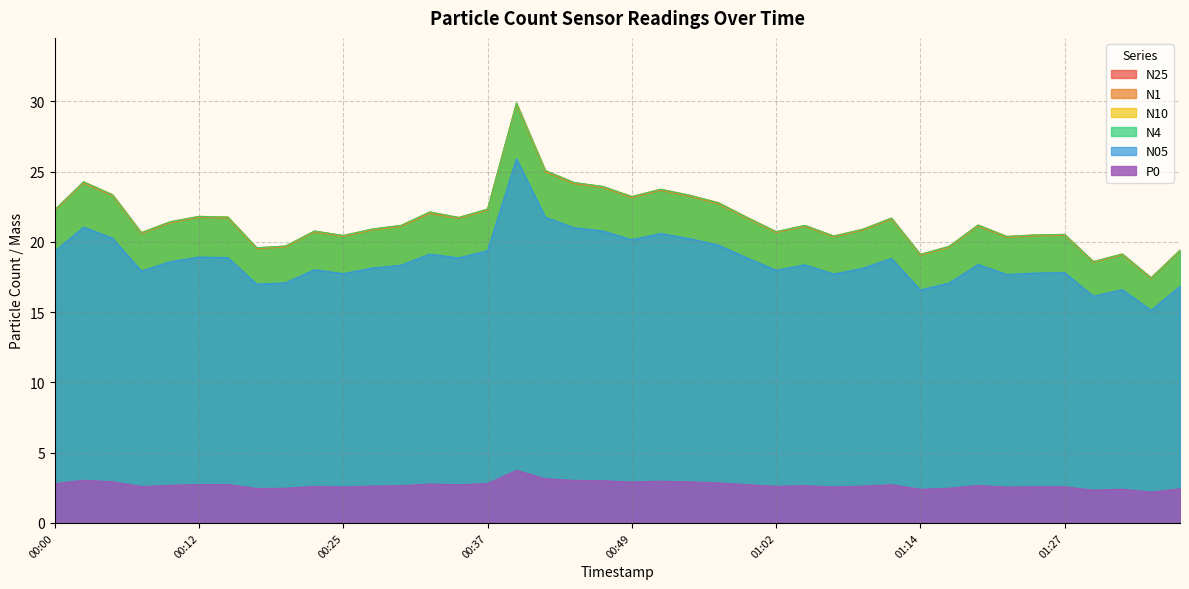

What is the total value across all series at 01:04?

105.6